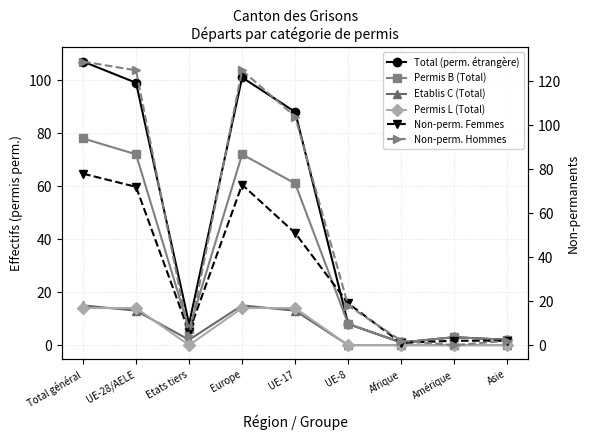

At which label does Permis B (Total) reach its minimum?

Afrique